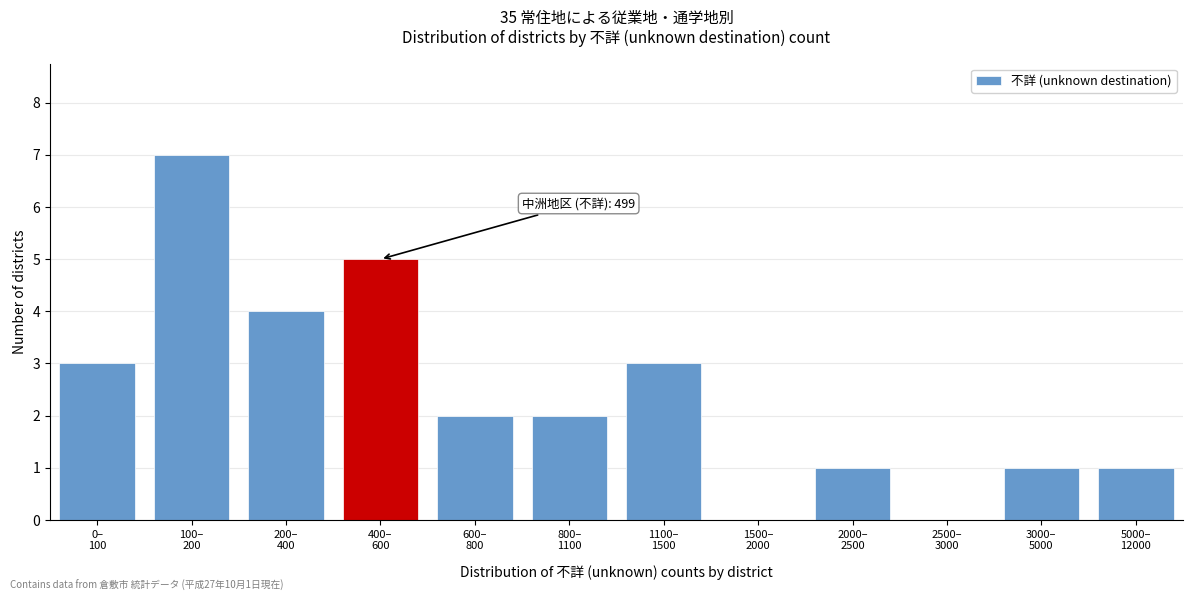

What is the greatest value displayed?

7